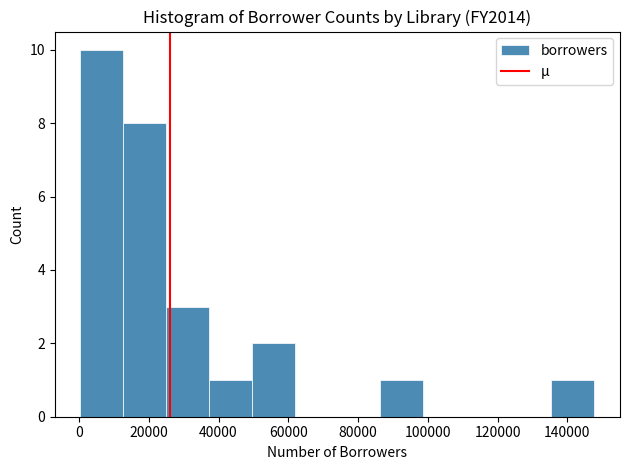

Over which range of the x-axis is the bar tallest?

0 to 12000